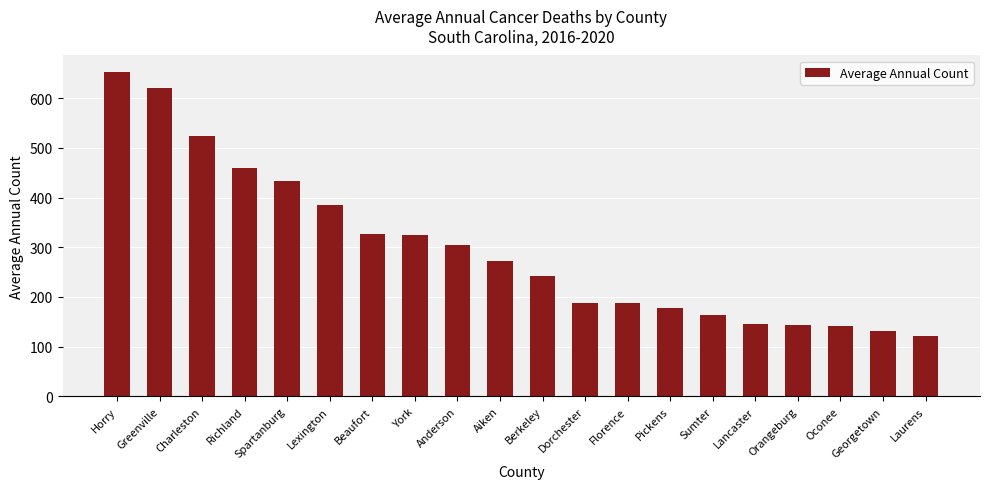

Which has a higher value, Dorchester or Charleston?

Charleston